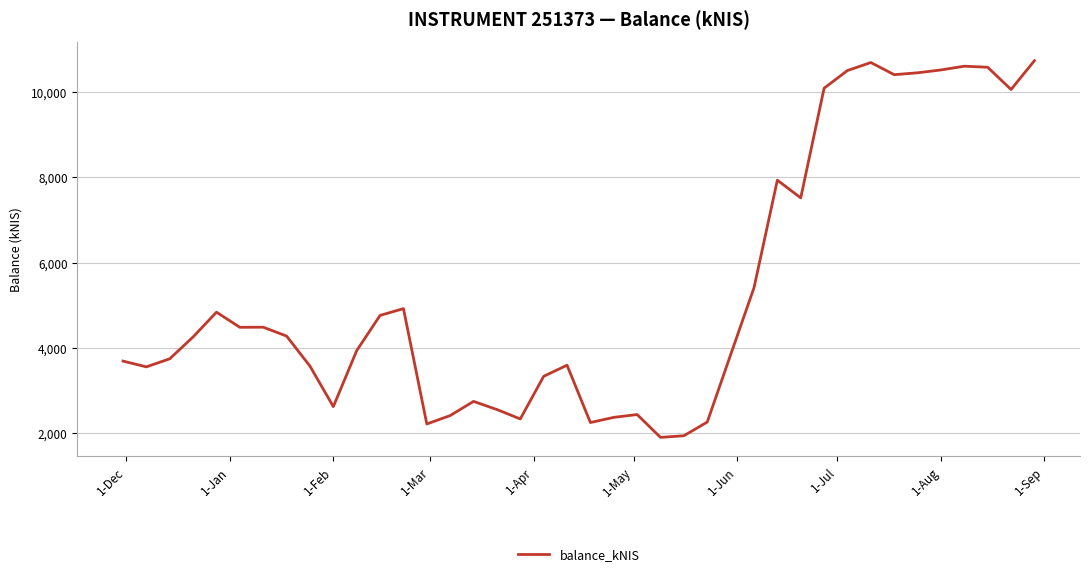

What is the maximum value shown in the chart?

10731.1